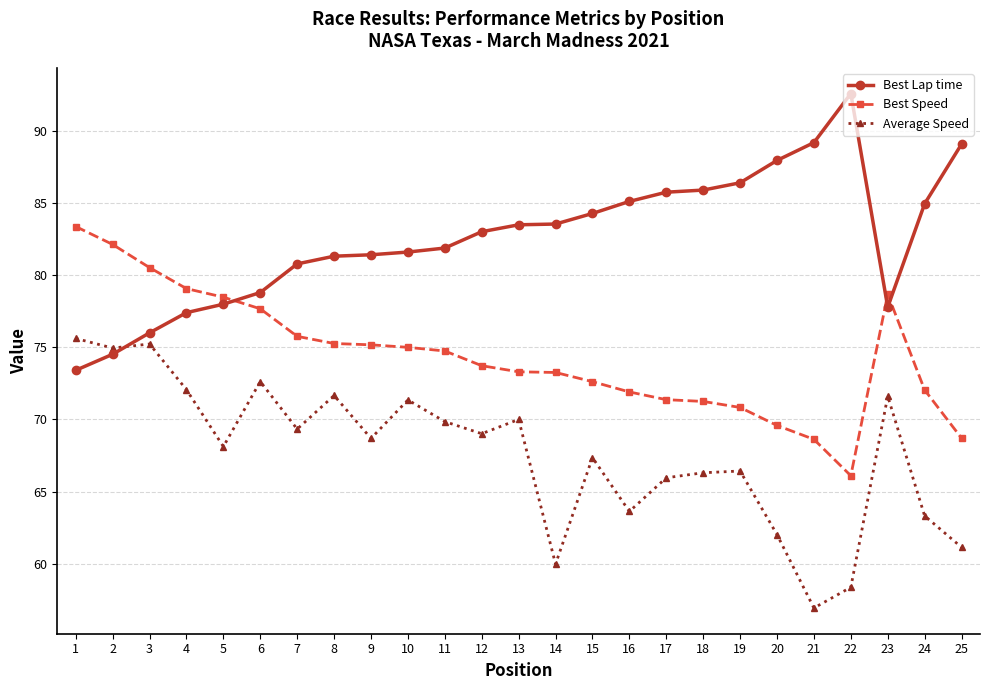

How many series are shown in this chart?

3